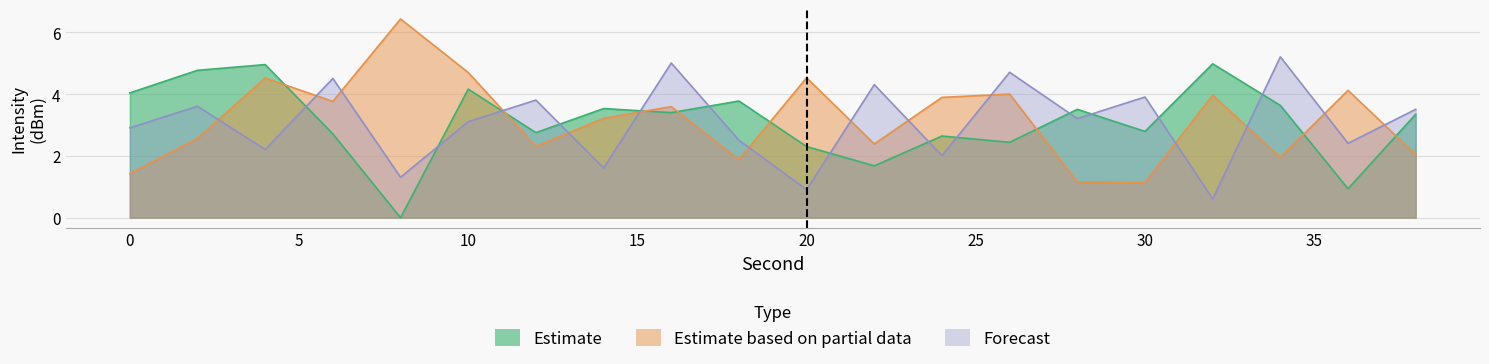

How many data points in Forecast are above 3?

11